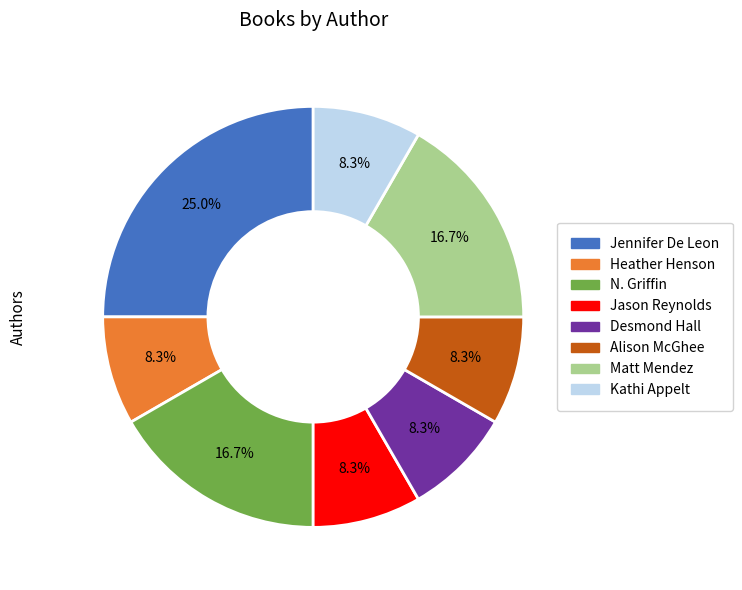

Count the number of slices in the pie.

8